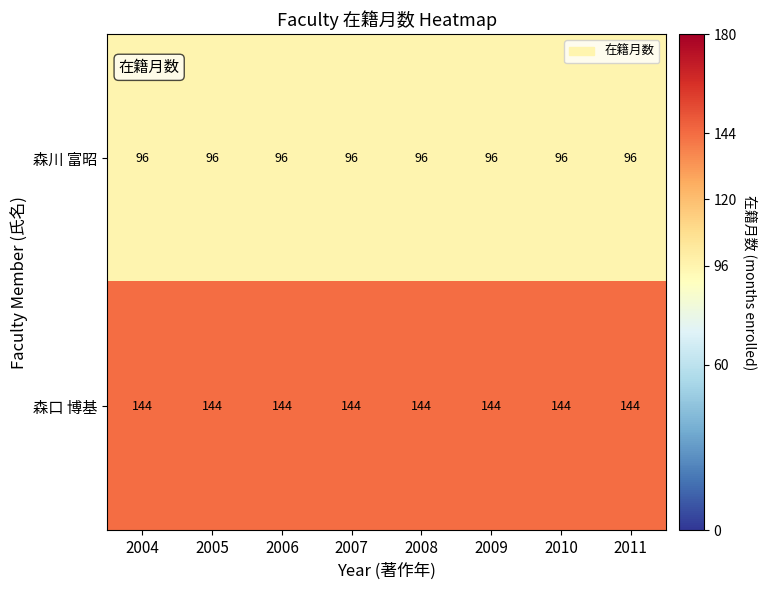

What is the difference between the highest and lowest values at 2005?

48